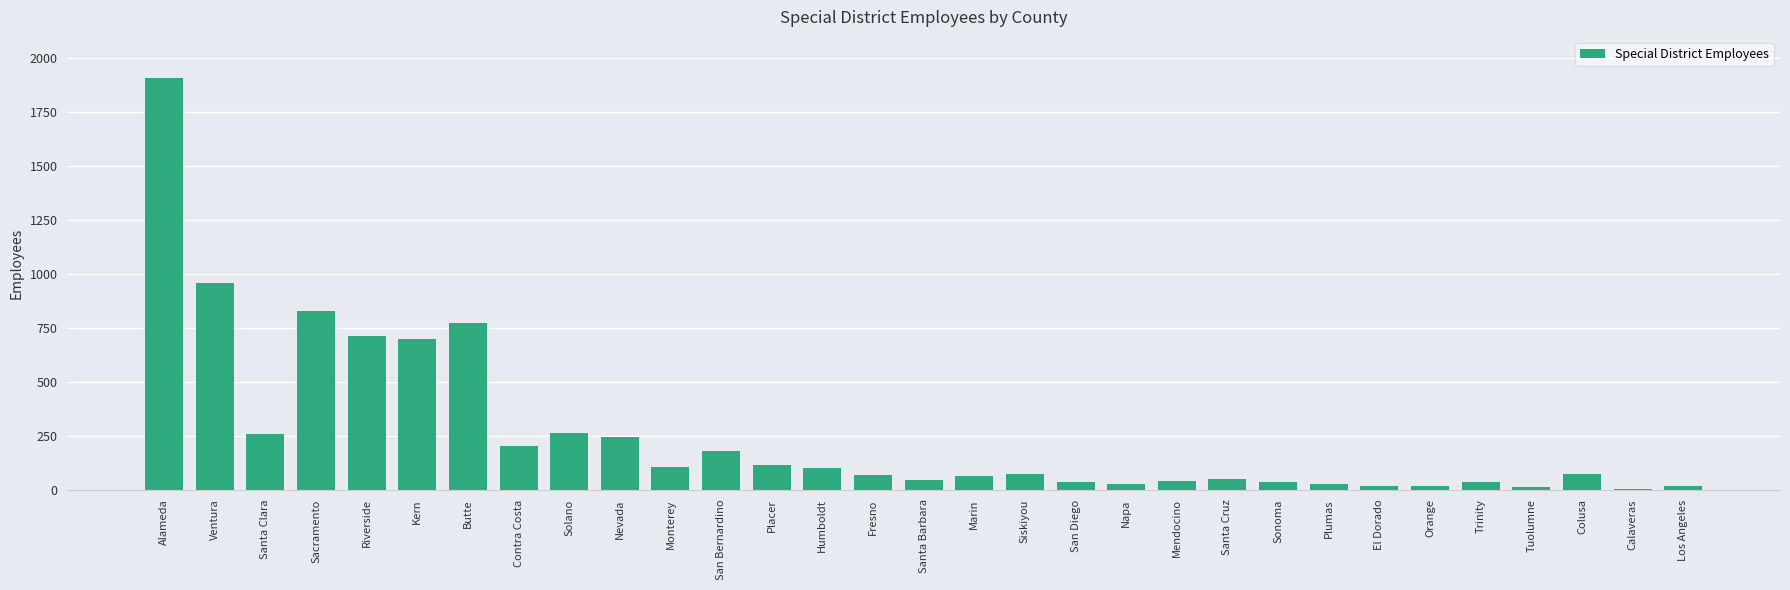

Is it true that the value at Kern is 695?

True